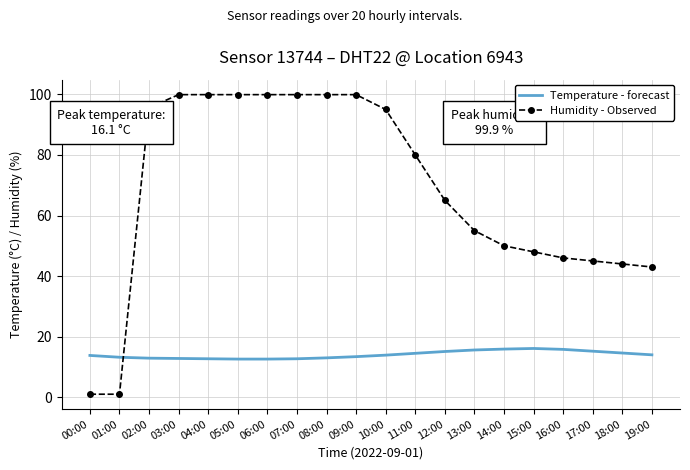

What is the difference between the highest and lowest values at 13:00?

39.4